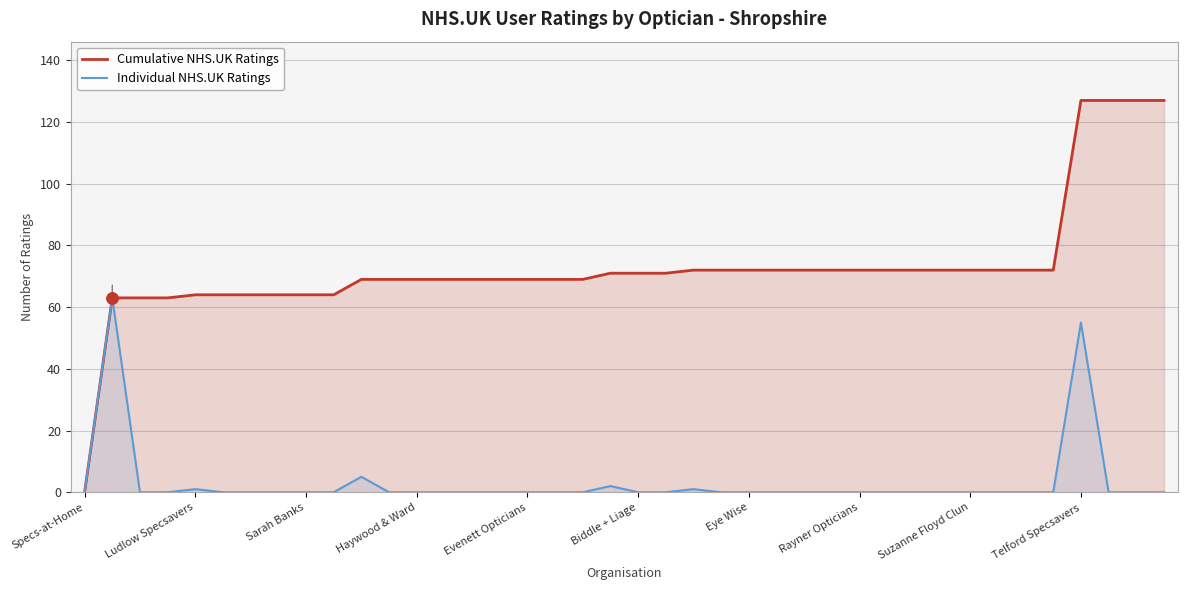

How many interior local peaks does the Individual NHS.UK Ratings series have?

6